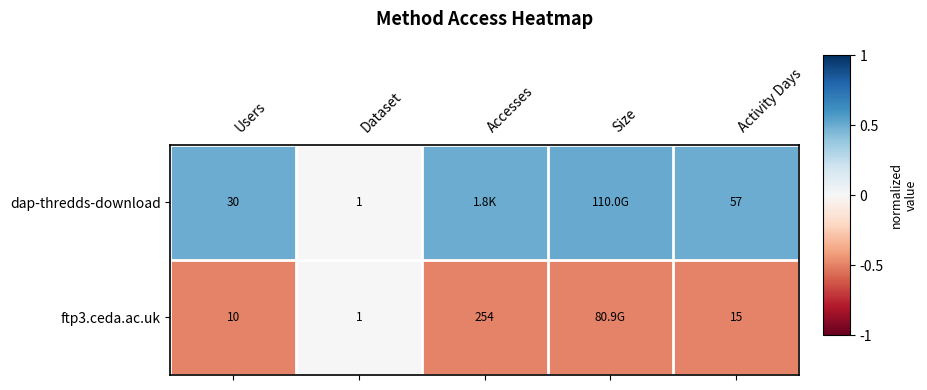

Rank the series at Users from lowest to highest value.

ftp3.ceda.ac.uk, dap-thredds-download